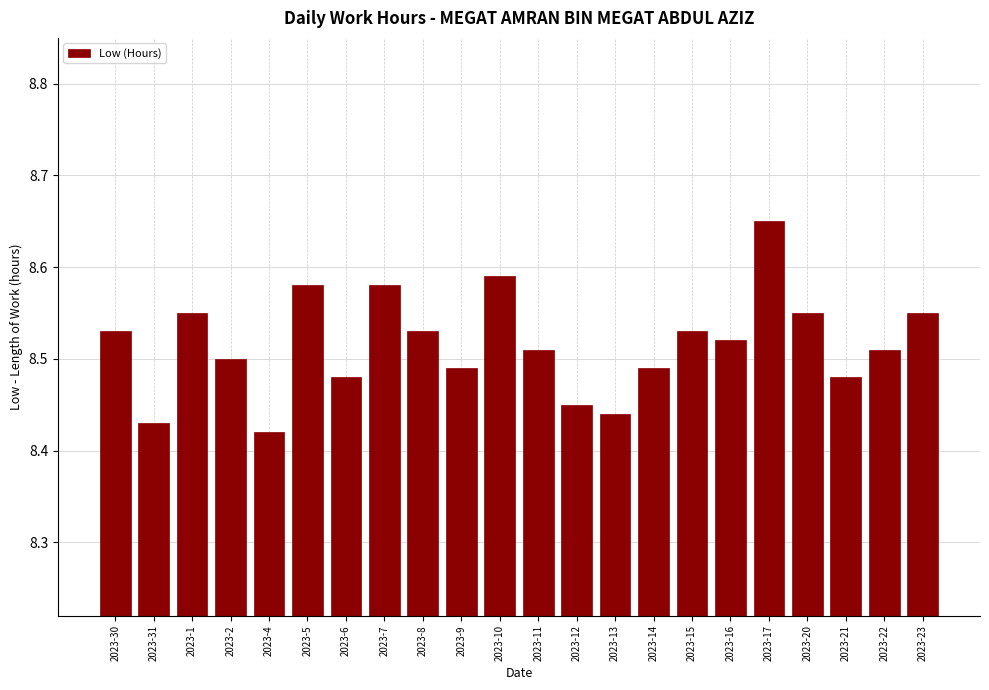

What is the label of the 2nd bar from the left?

2023-31